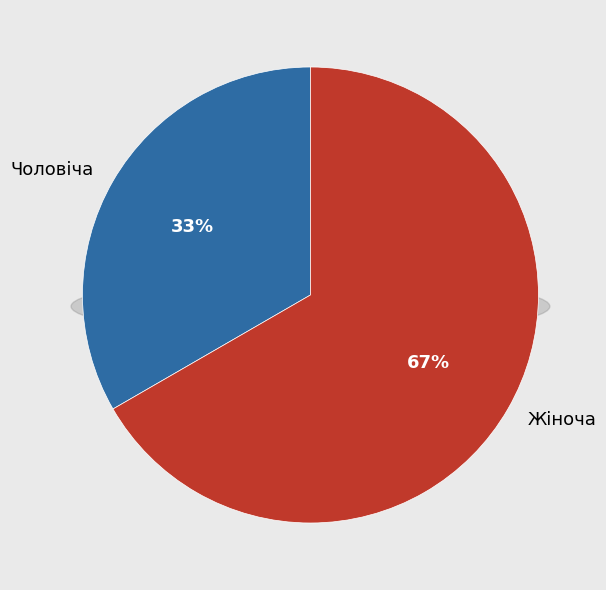

To the nearest percent, what percentage of the pie is Жіноча?

67%